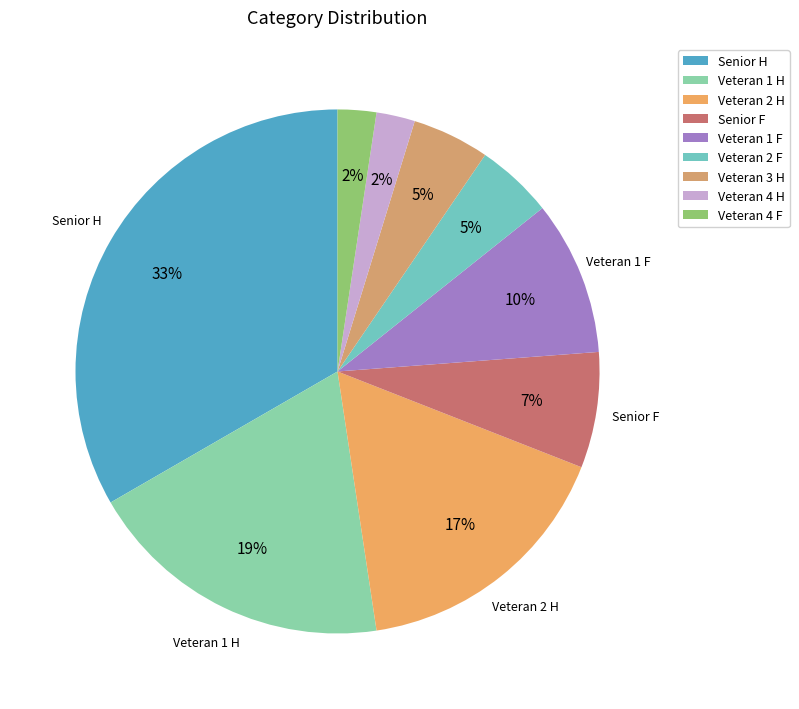

How many segments does this pie chart have?

9